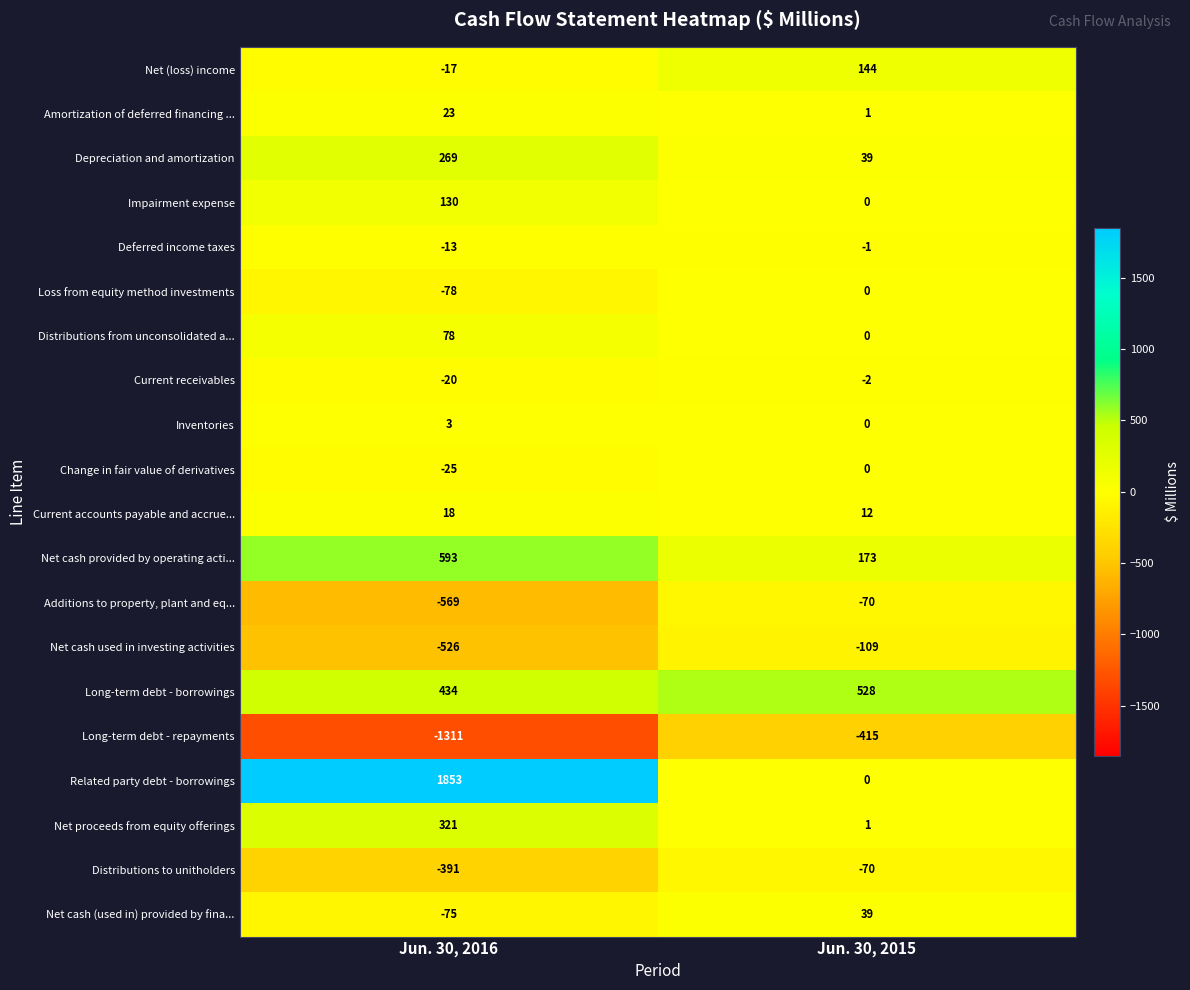

At which category is the sum across all series the highest?

Jun. 30, 2016